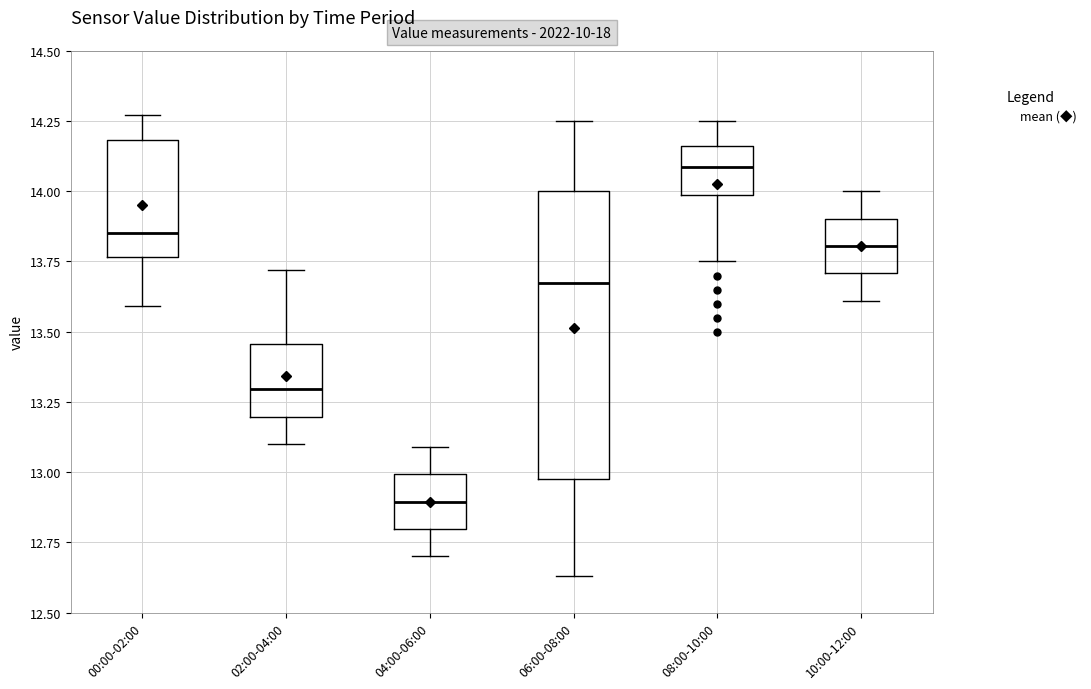

Reading left to right, read every box against the y-axis: the position of its median line, the range the box covers, and the ends of its whiskers. The values are not printed on the chart, so give them approximately, as read against the axis.

00:00-02:00: median 13.85, box 13.75 to 14.20, whiskers 13.60 to 14.25
02:00-04:00: median 13.30, box 13.20 to 13.45, whiskers 13.10 to 13.70
04:00-06:00: median 12.90, box 12.80 to 13.00, whiskers 12.70 to 13.10
06:00-08:00: median 13.70, box 13.00 to 14.00, whiskers 12.65 to 14.25
08:00-10:00: median 14.10, box 14.00 to 14.15, whiskers 13.75 to 14.25
10:00-12:00: median 13.80, box 13.70 to 13.90, whiskers 13.60 to 14.00